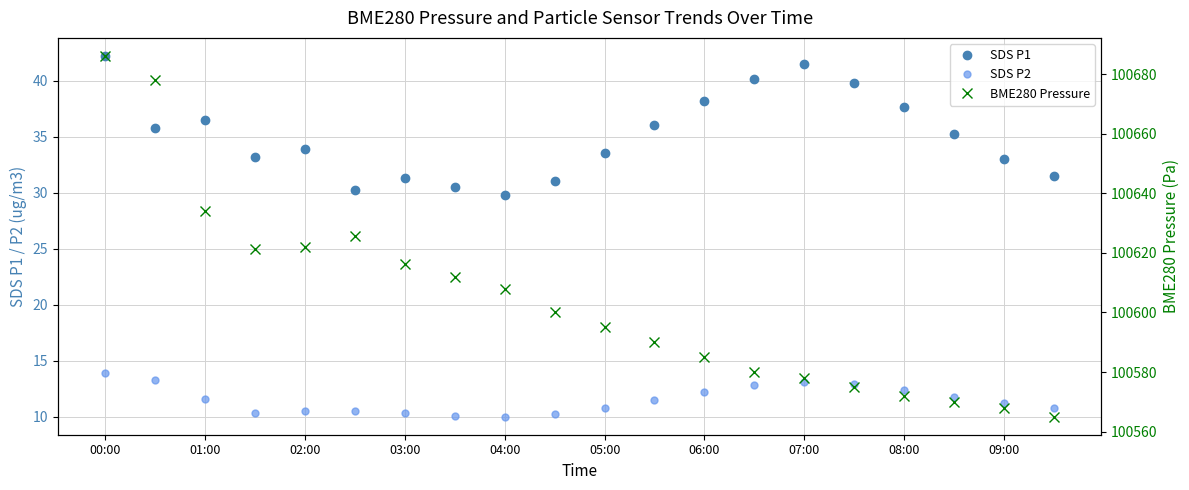

How many values in the BME280 Pressure series are below 100600?

10